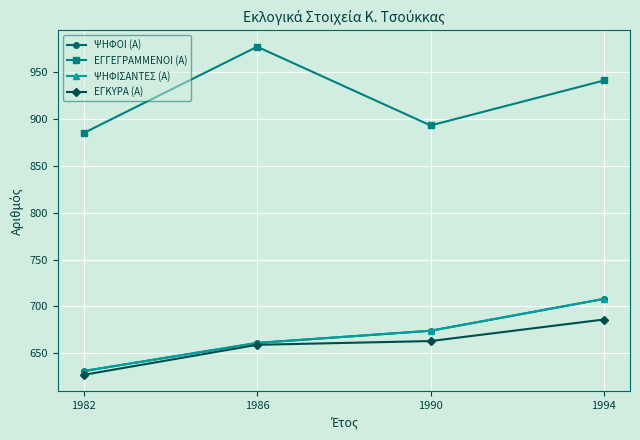

True or false: ΨΗΦΟΙ (Α) and ΕΓΓΕΓΡΑΜΜΕΝΟΙ (Α) cross at least once.

False